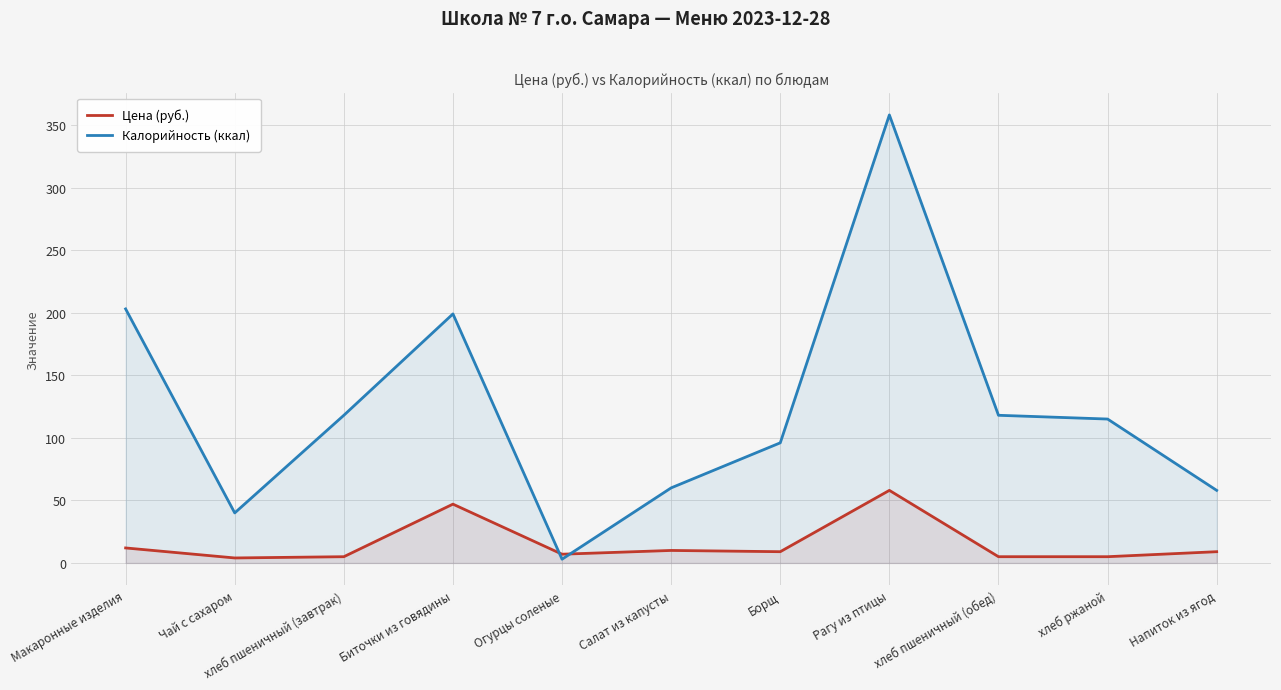

Which series has the largest range (max minus min)?

Калорийность (ккал)